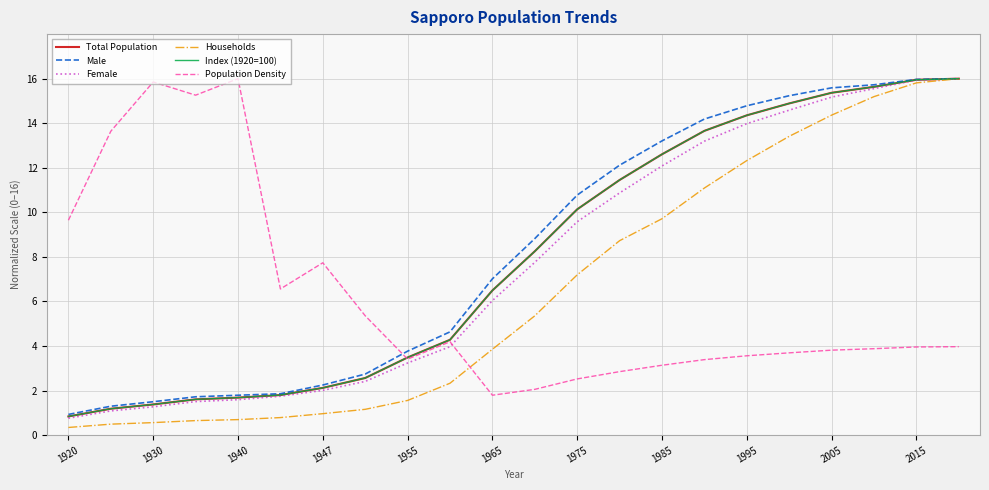

True or false: Female and Population Density intersect in this chart.

True